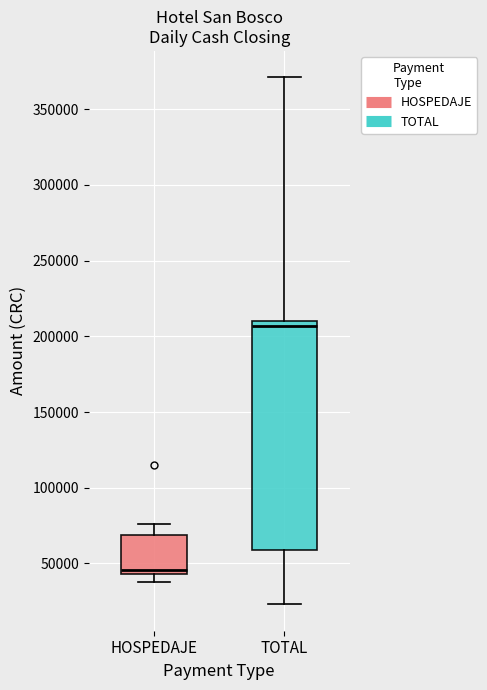

Where does the lower whisker of the box for TOTAL end on the y-axis? The values are not printed on the chart, so give them approximately, as read against the axis.

25000